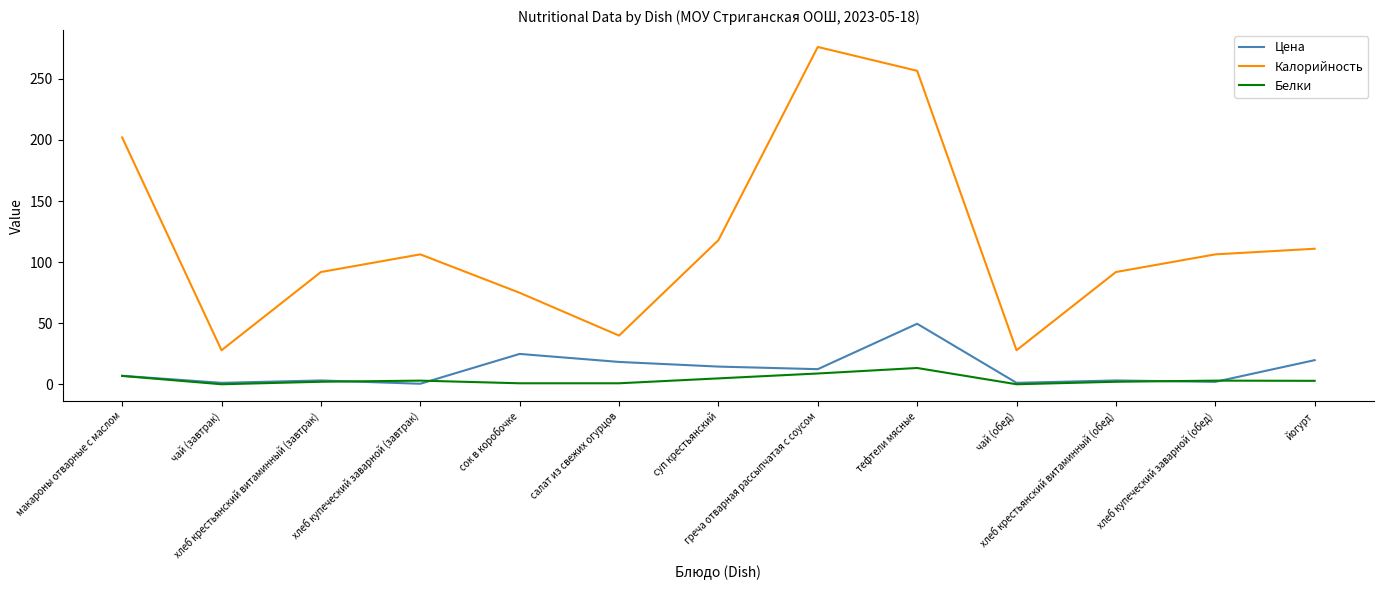

Which series has the largest total across all categories?

Калорийность